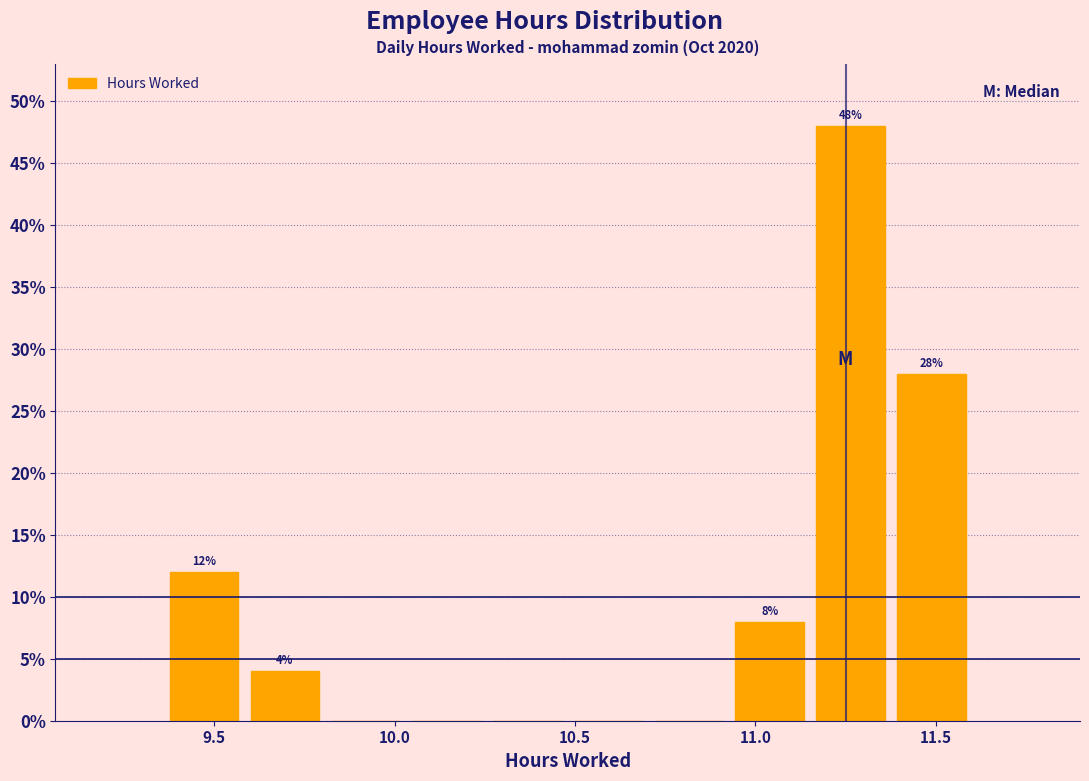

Which range on the x-axis has the tallest bar?

11.15 to 11.40